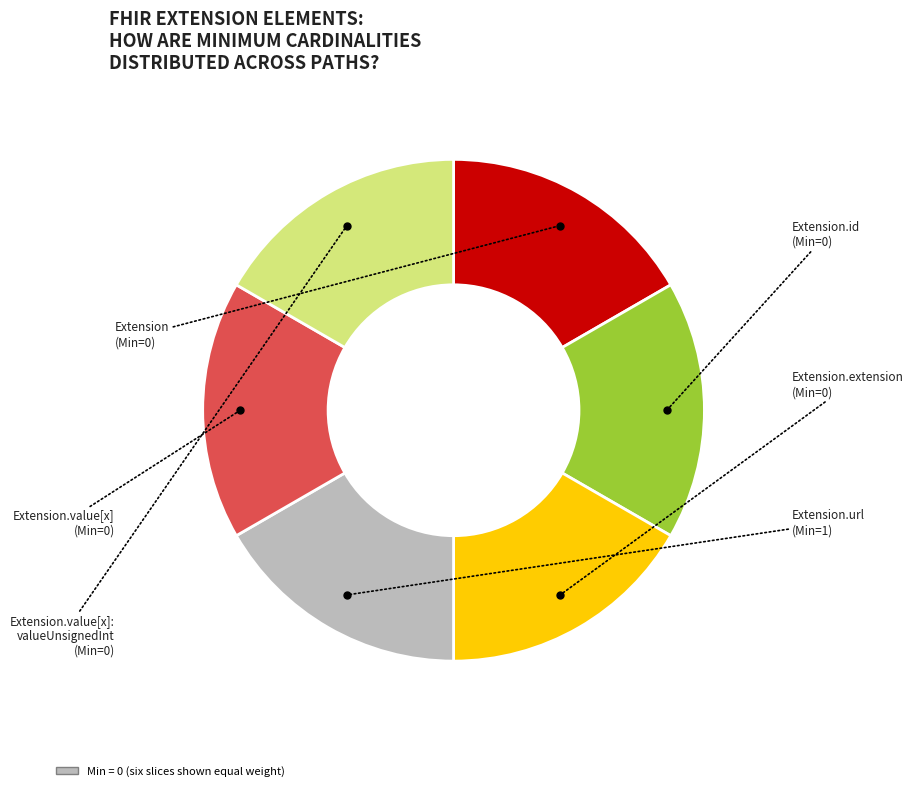

Is there a majority slice in this chart?

No